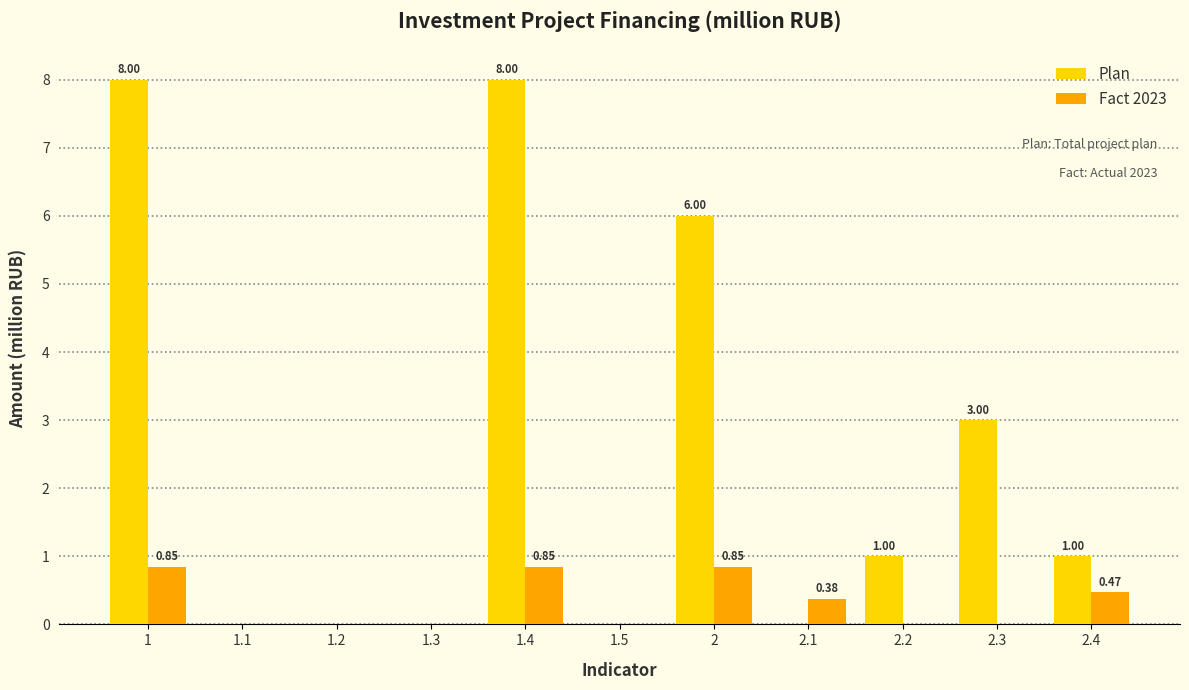

What are all the series names shown in the legend?

Plan, Fact 2023